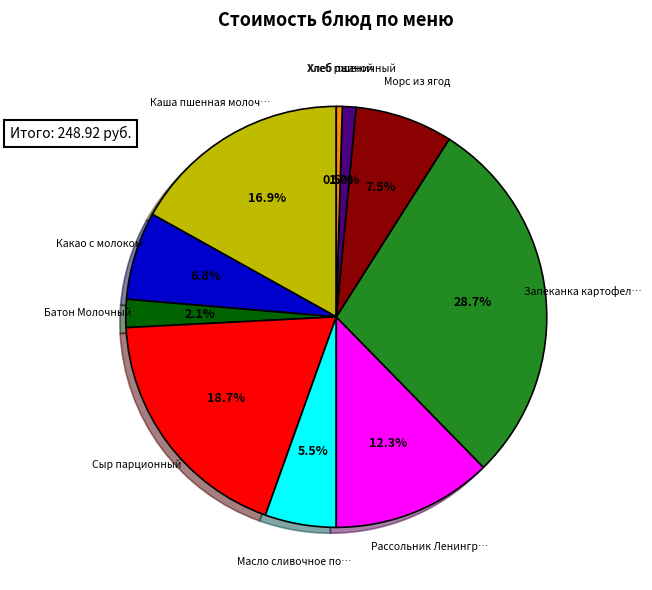

Does any single category account for the majority?

No